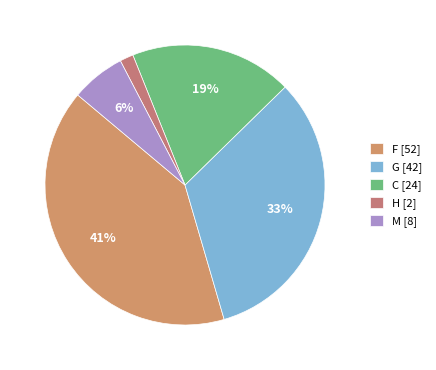

Rank the categories by value from lowest to highest.

H, M, C, G, F